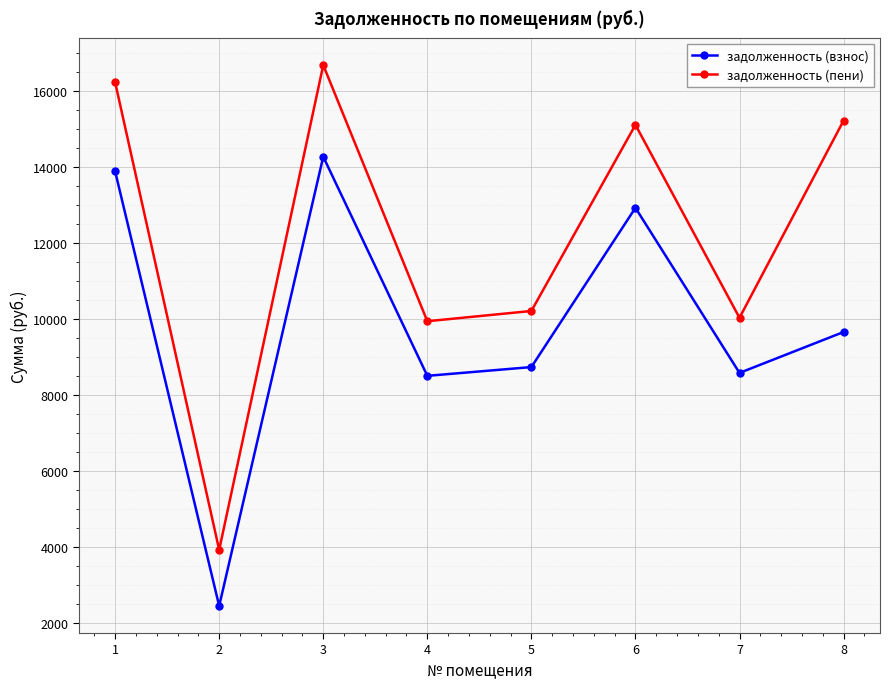

At which category does задолженность (пени) reach its first local peak?

3